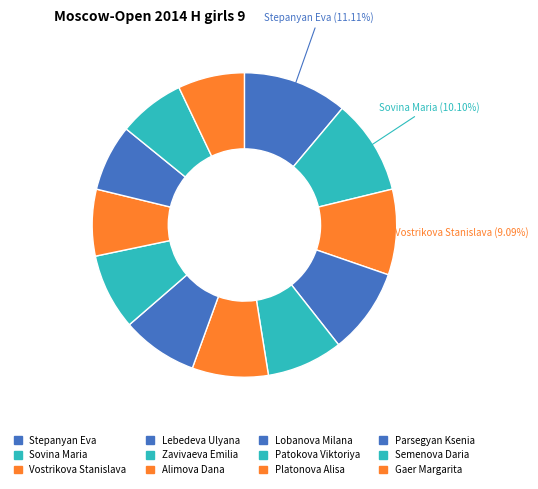

Count the number of slices in the pie.

12